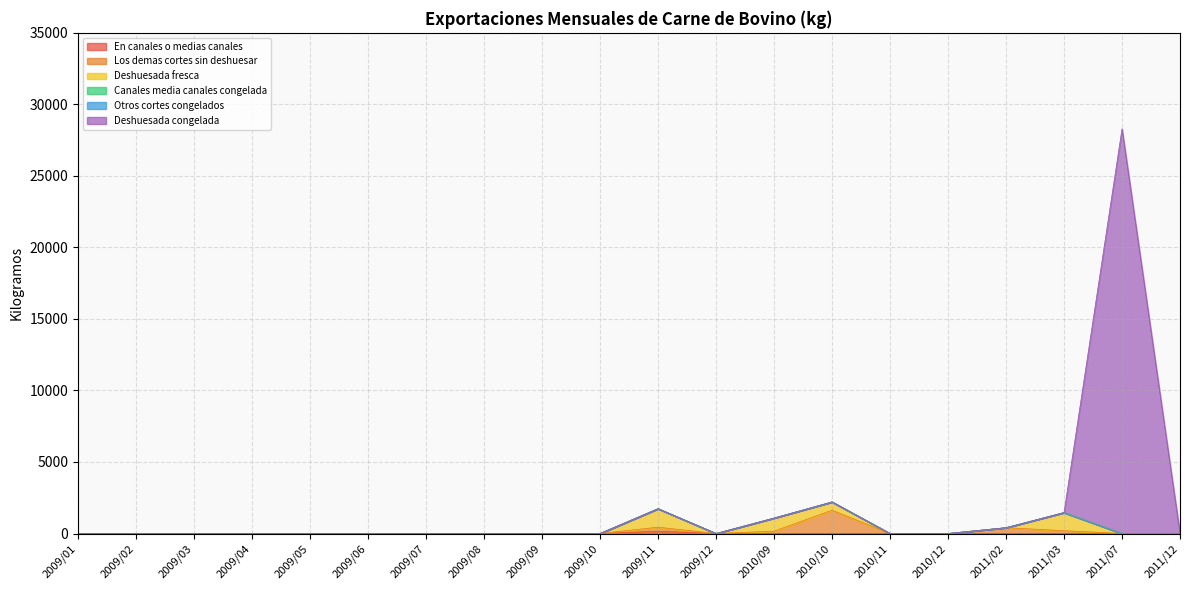

Is it true that En canales o medias canales equals 0.0 at 2009/01?

True